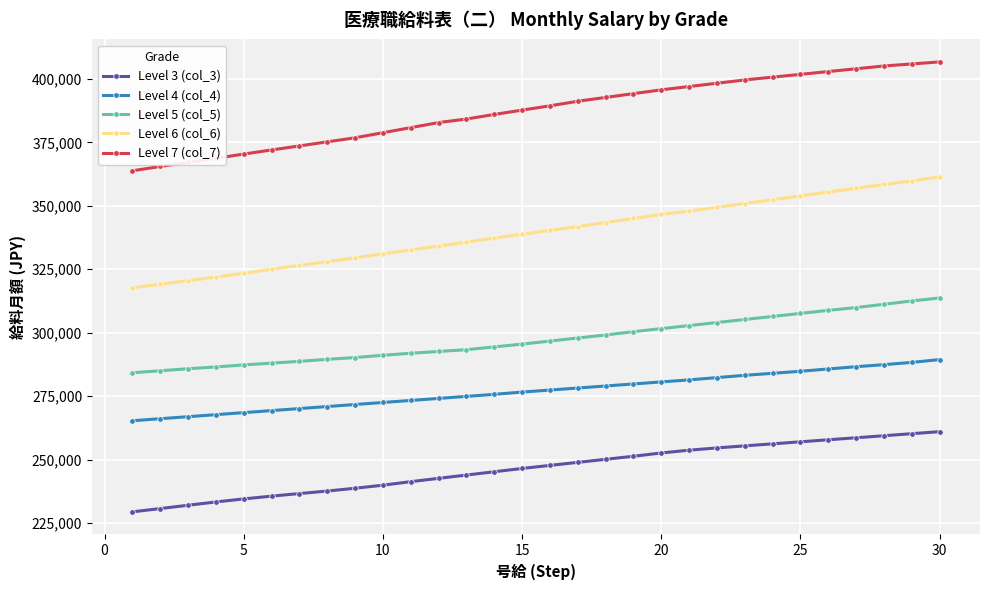

What are all the series names shown in the legend?

Level 3 (col_3), Level 4 (col_4), Level 5 (col_5), Level 6 (col_6), Level 7 (col_7)